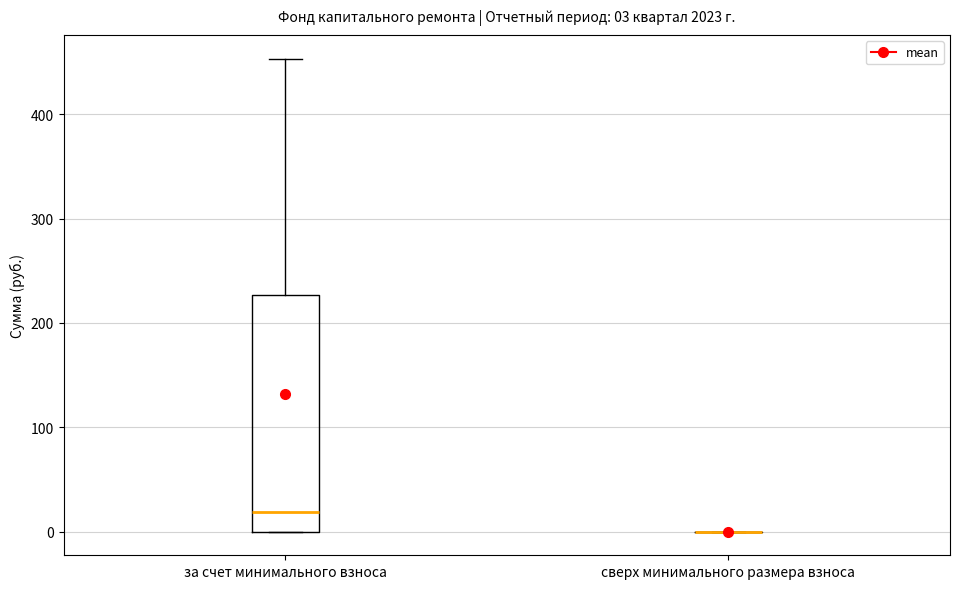

Comparing the boxes themselves (not the whiskers), which one is the tallest?

за счет минимального взноса